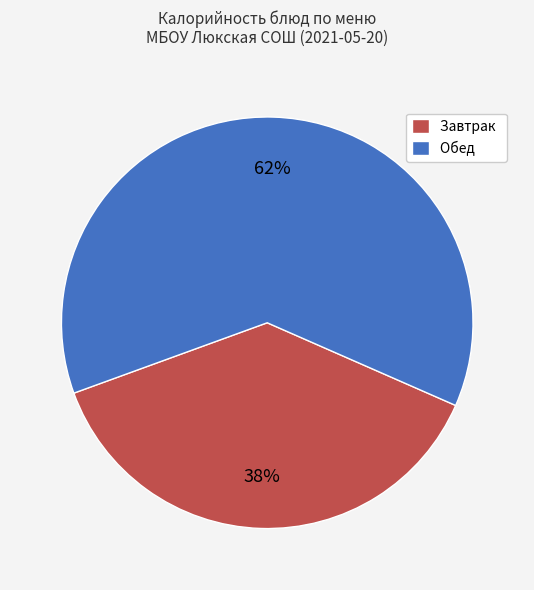

To the nearest percent, what is the average slice percentage?

50%